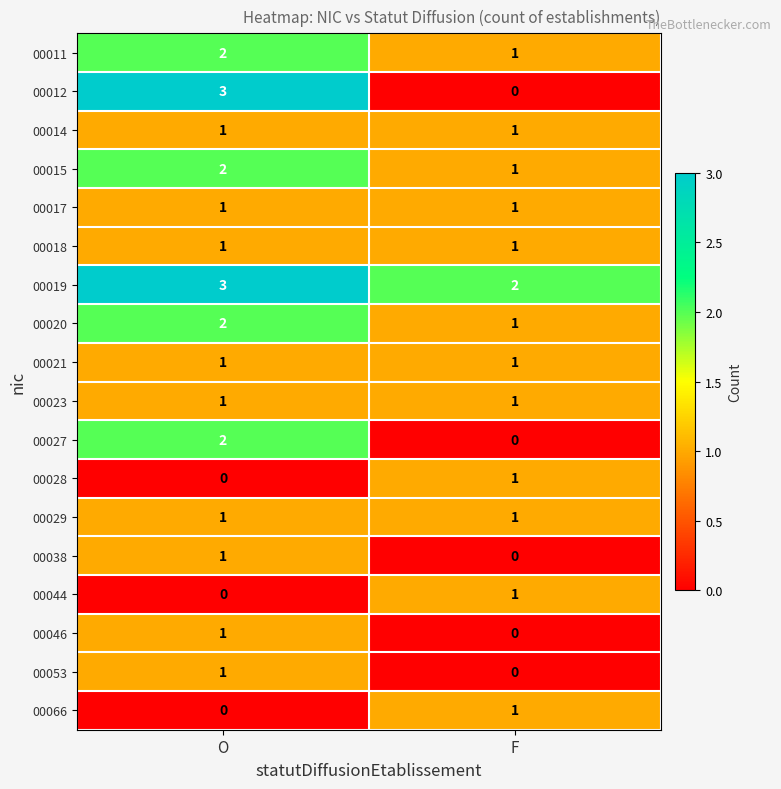

What is the greatest value displayed?

3